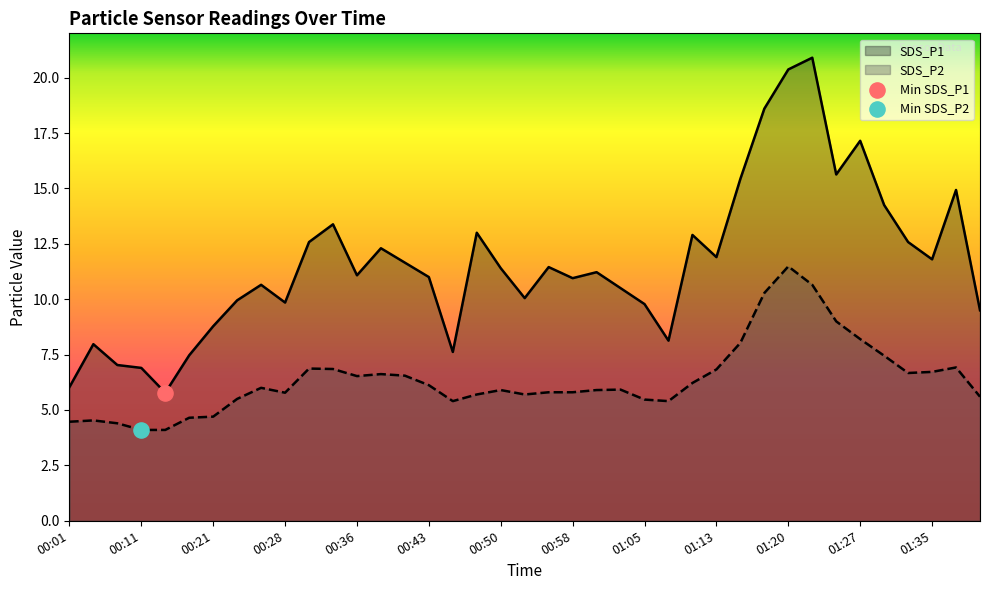

What is the total value across all series at 00:28?

15.6